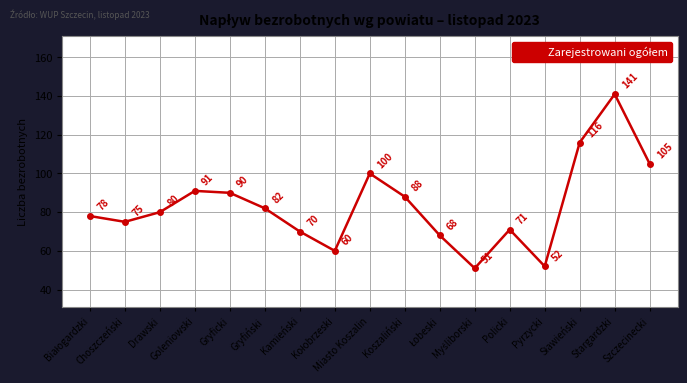

What is the value of the 4th point from the left?

91